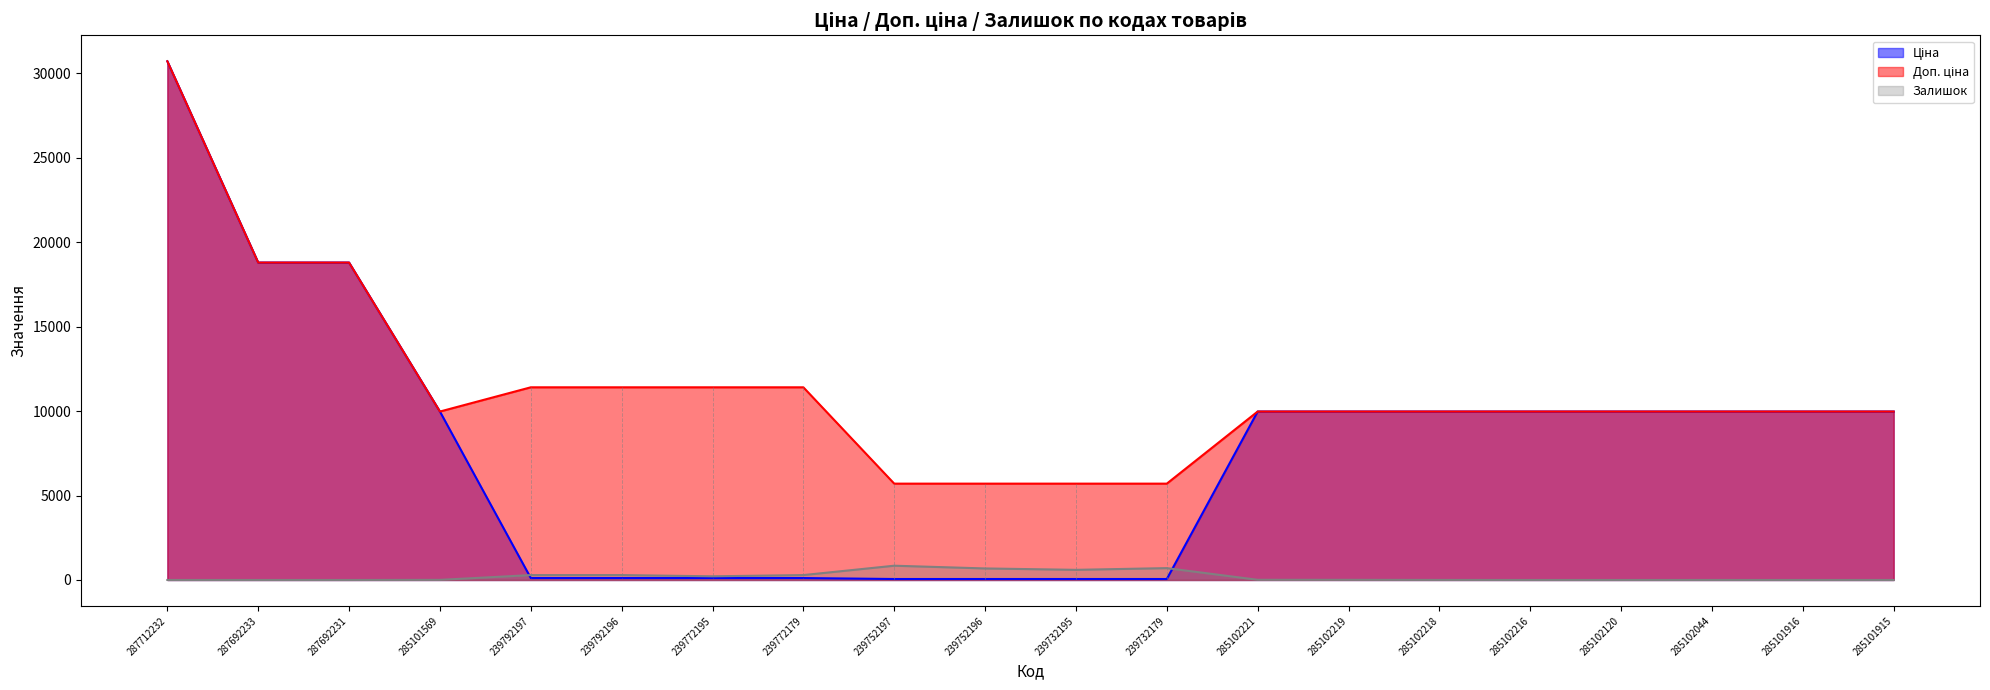

Is it true that Ціна equals 26630.3 at 287692233?

False